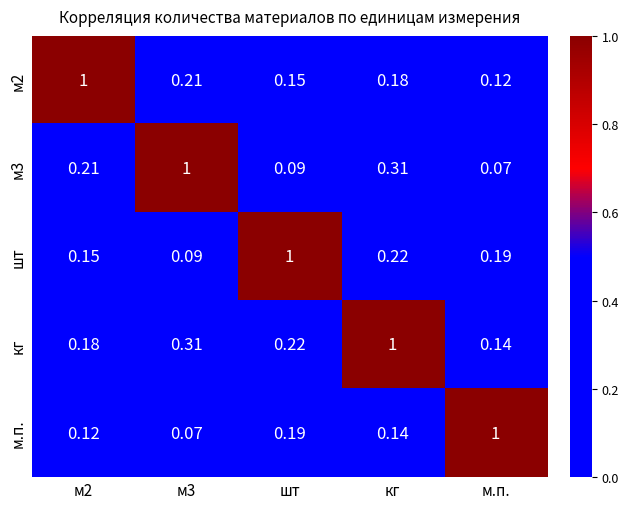

Which category has the lowest value in the м2 series?

м.п.